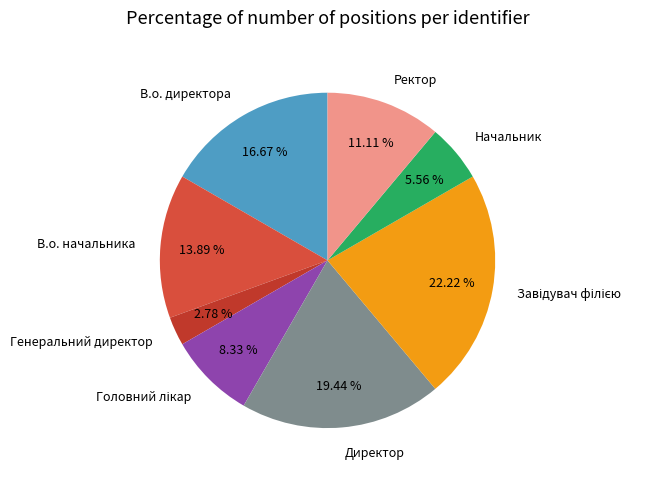

Is В.о. начальника the majority of the pie?

No